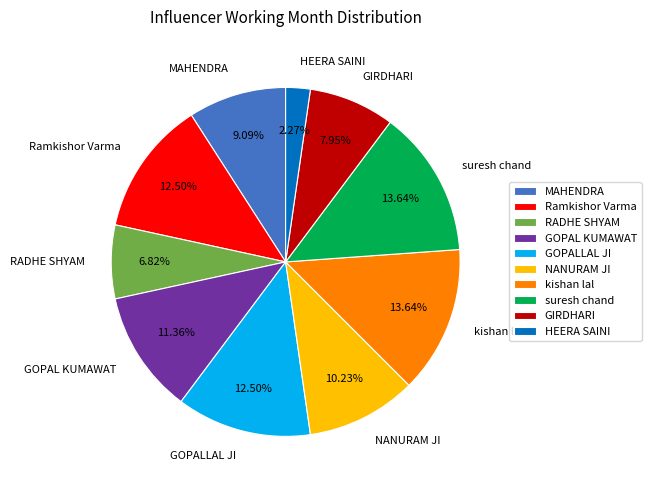

To the nearest percent, what percentage of the pie is NANURAM JI?

10%